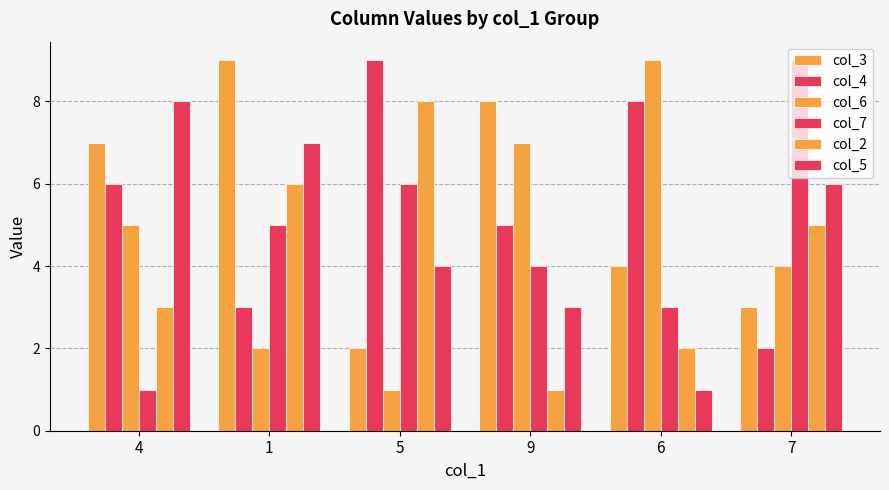

Reading left to right, transcribe all the data shown in this chart.

col_3: 7	9	2	8	4	3
col_4: 6	3	9	5	8	2
col_6: 5	2	1	7	9	4
col_7: 1	5	6	4	3	9
col_2: 3	6	8	1	2	5
col_5: 8	7	4	3	1	6